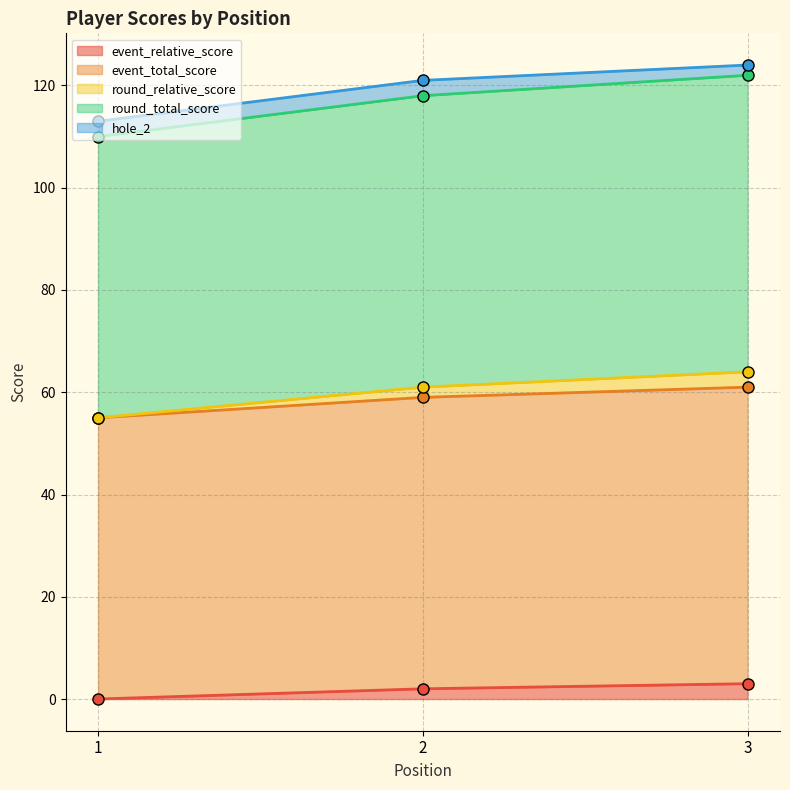

Which series changed the most between 1 and 3?

round_total_score